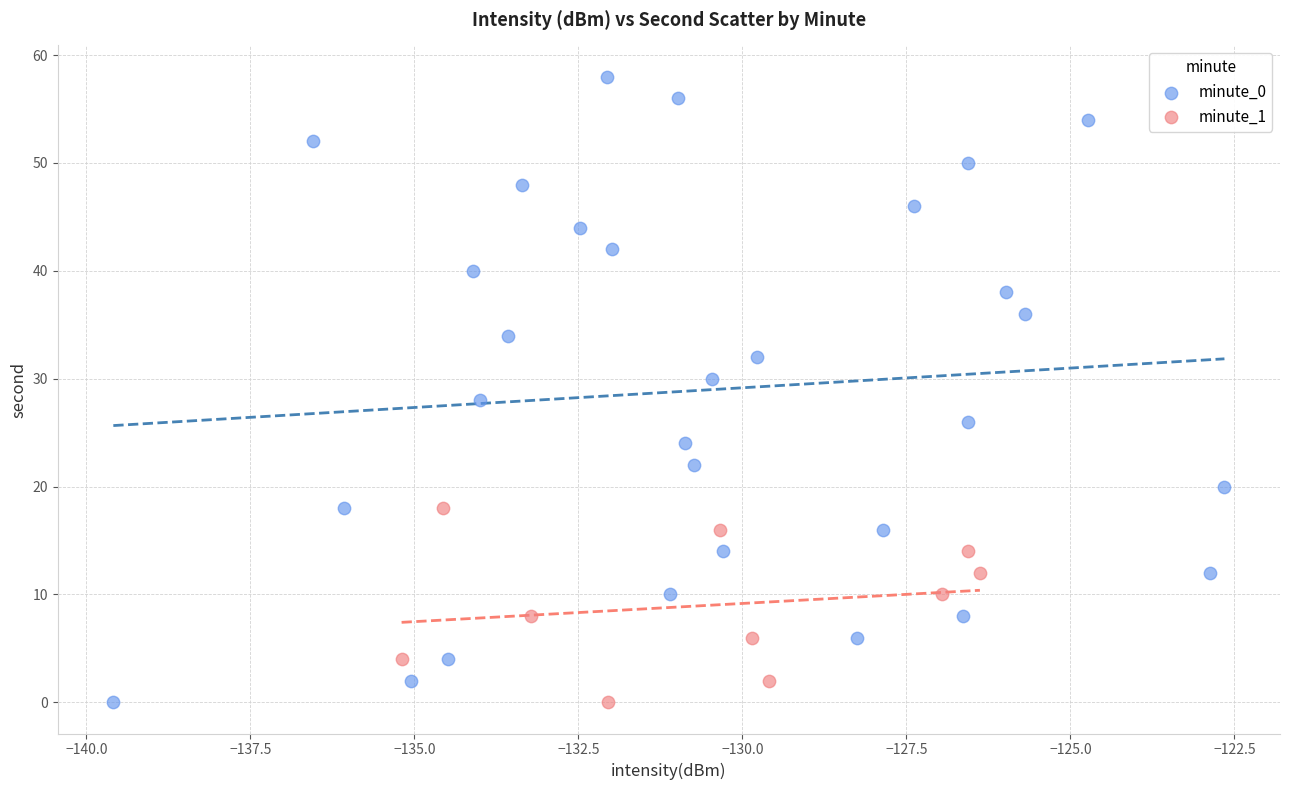

Which series reaches the maximum Y coordinate?

minute_0